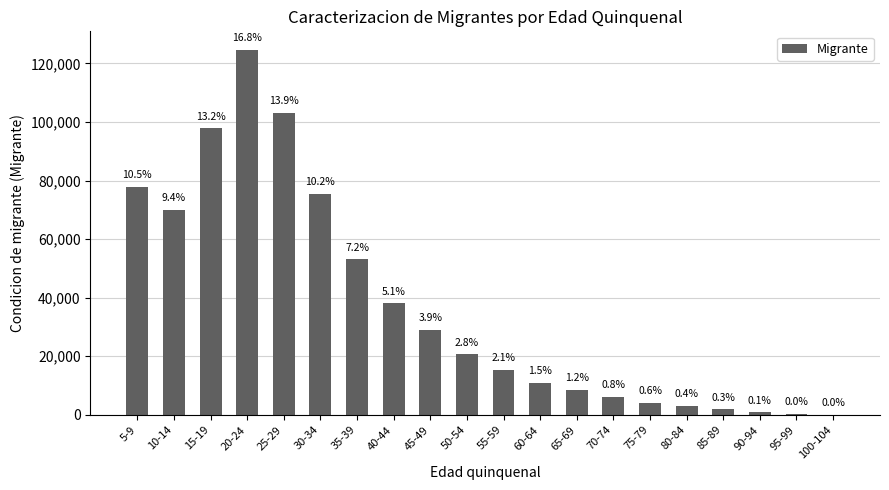

Which category has the highest value across all series?

20-24